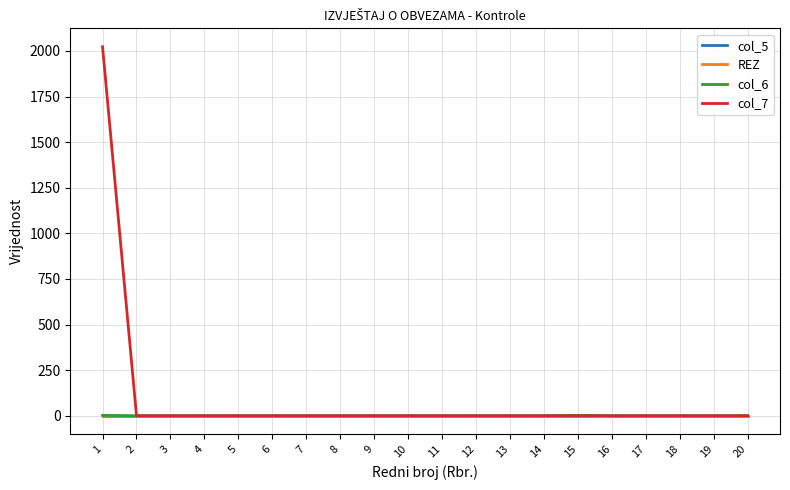

Does the chart have visible grid lines?

Yes